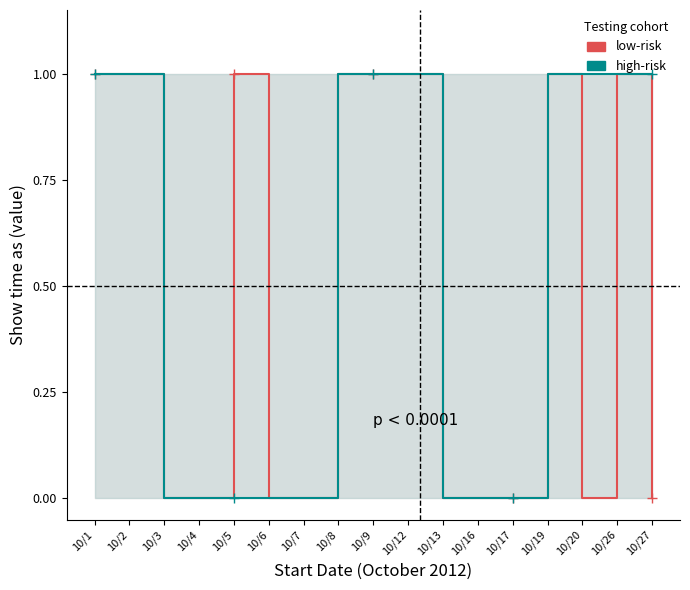

At how many categories does at least one series exceed 0?

10